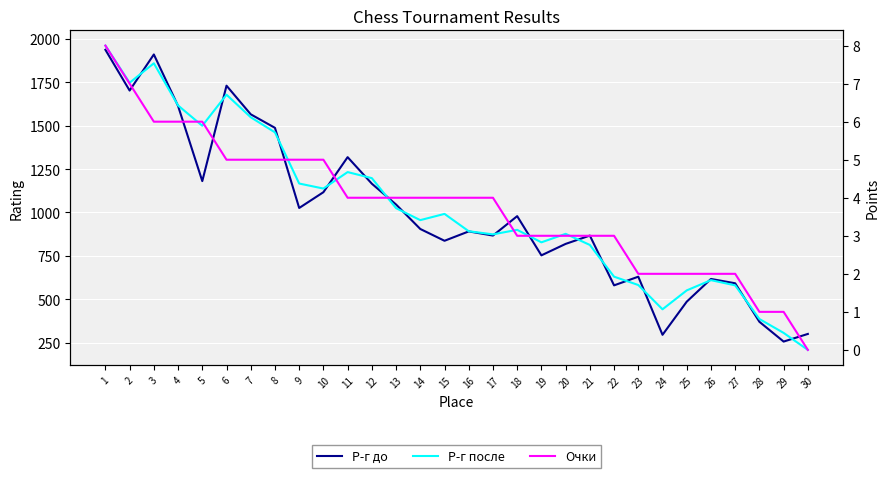

What is the difference between the maximum and minimum values in the Р-г до series?

1682